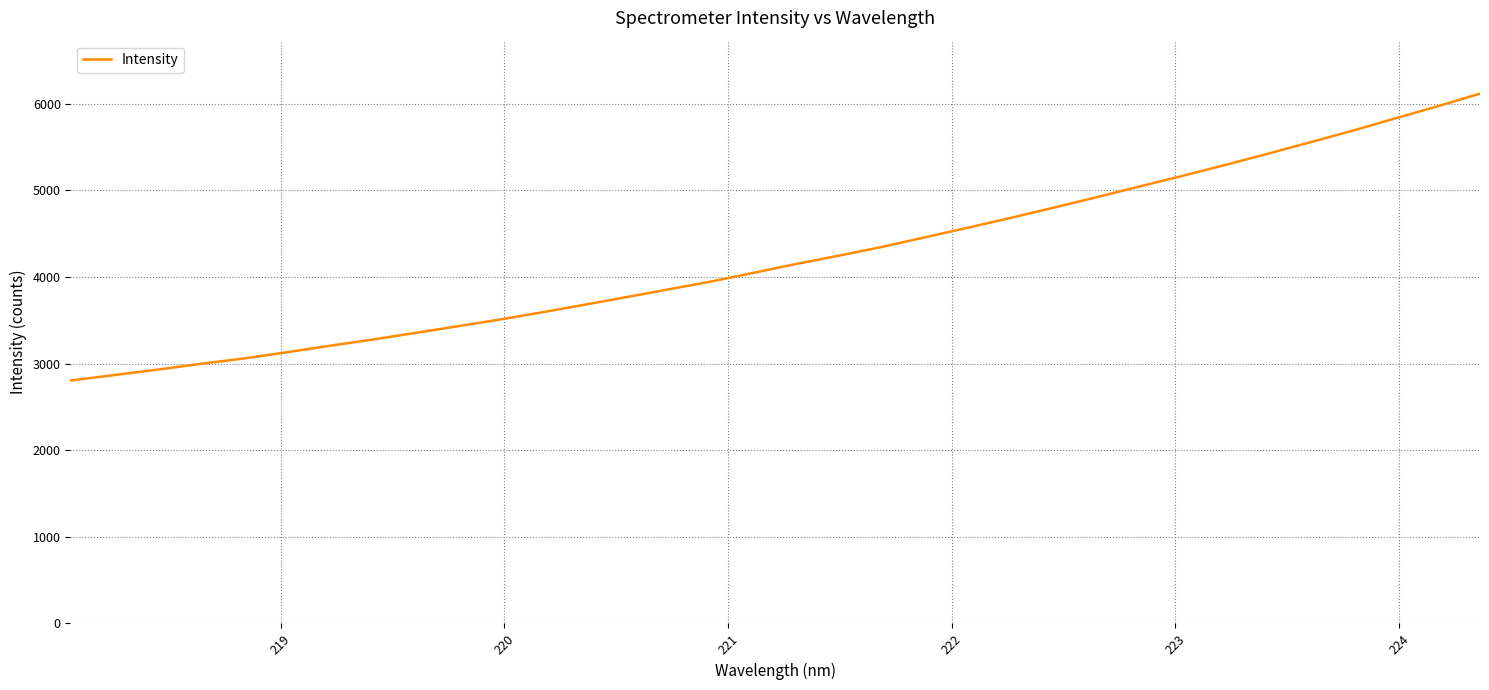

What is the difference between the maximum and minimum values?

3312.3